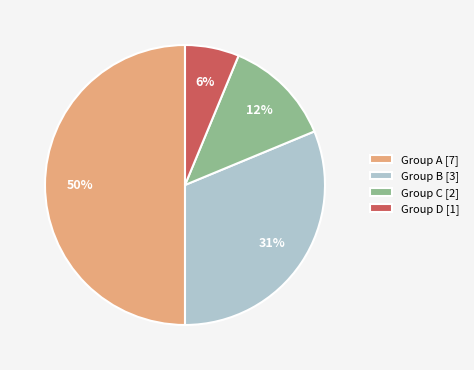

Rank the categories by value from lowest to highest.

Group D [1], Group C [2], Group B [3], Group A [7]